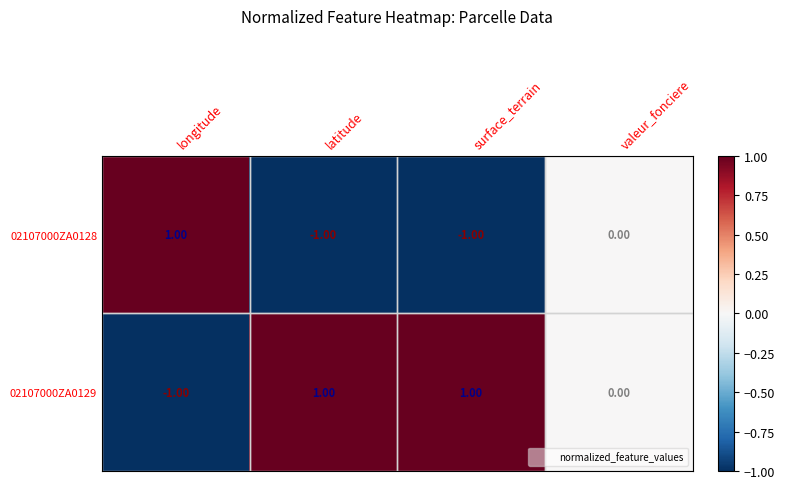

List the series in order of their overall mean, highest first.

02107000ZA0129, 02107000ZA0128